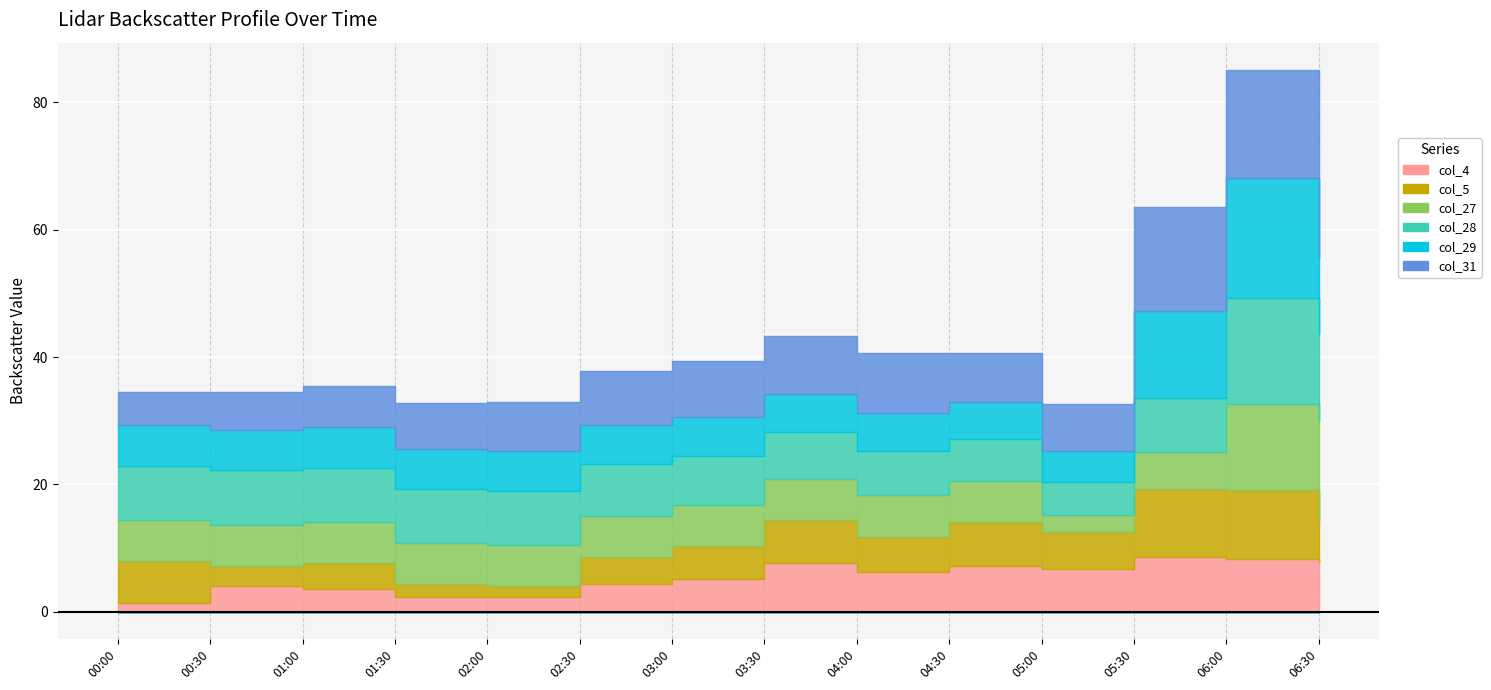

True or false: col_28 has a value of 458.0 at 2002/06/20 02:30.

False